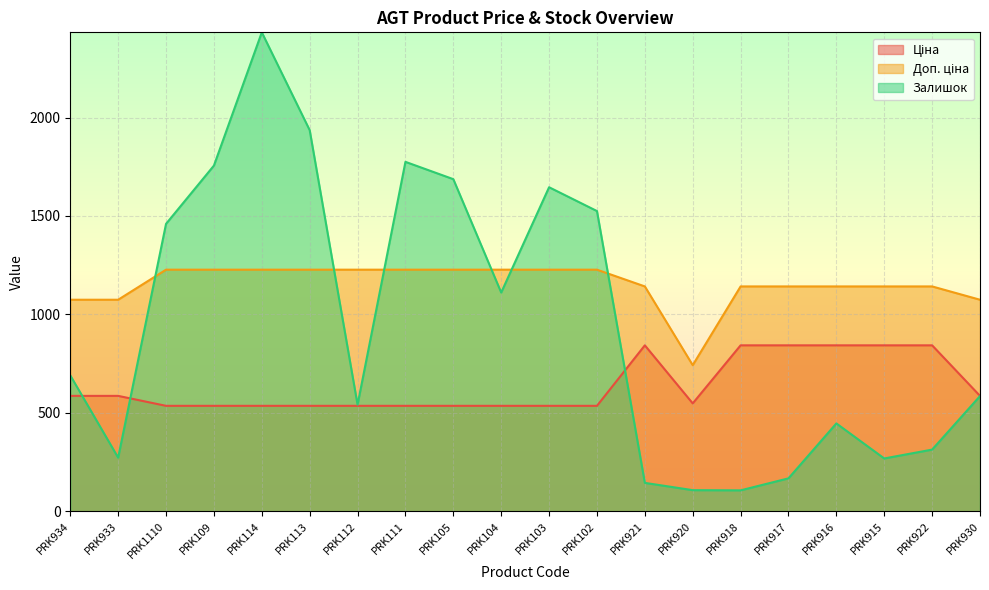

At which label is Доп. ціна closest to 984?

PRK934